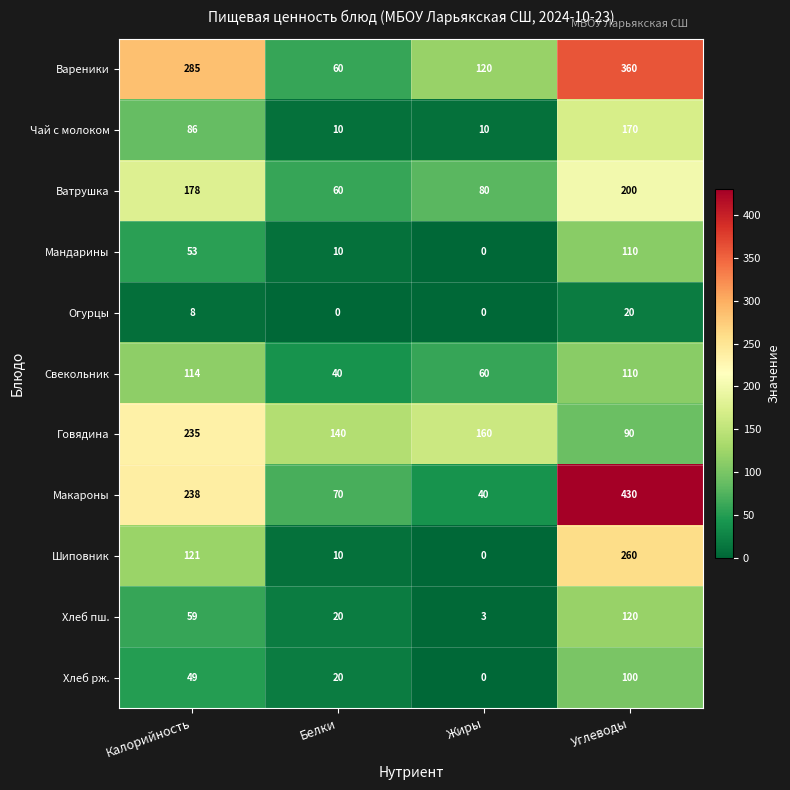

What is the difference between the second highest and second lowest values in the Говядина series?

20